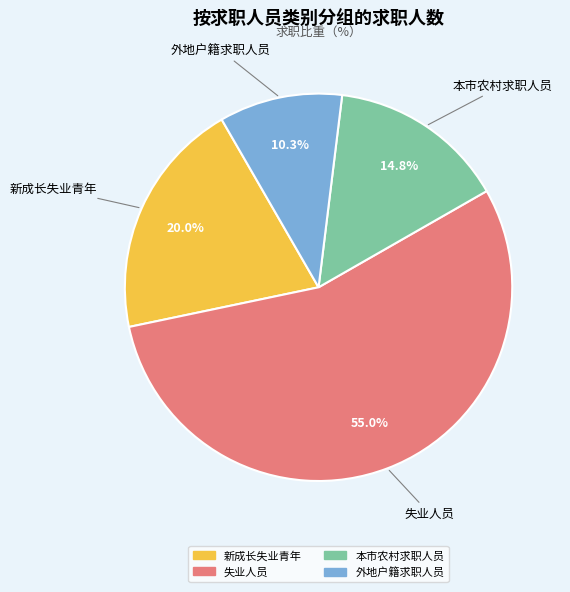

Count the number of slices in the pie.

4